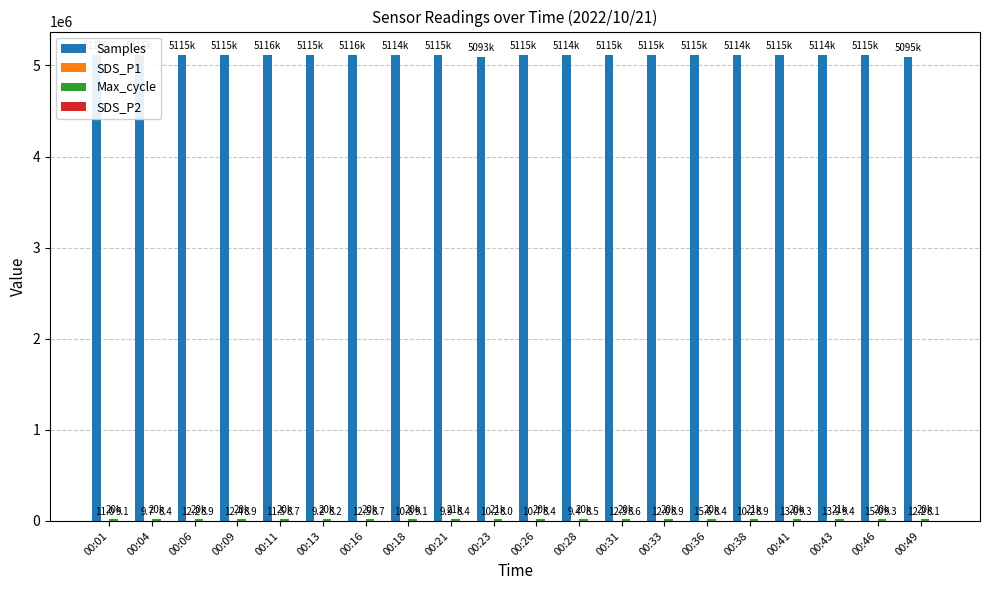

What is the total value across all series at 00:13?

5134891.4